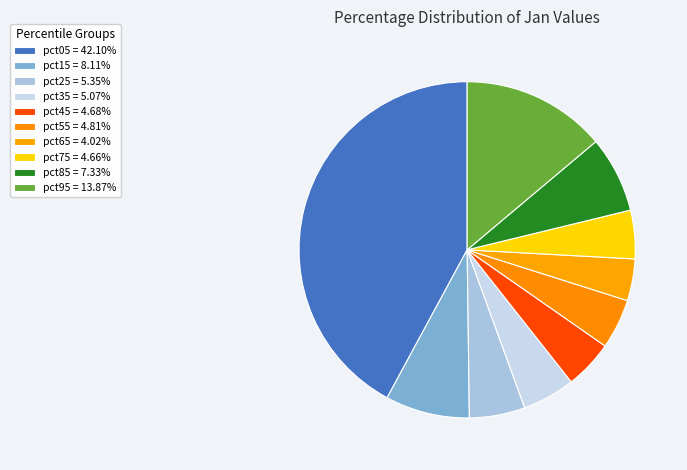

Is there a majority slice in this chart?

No